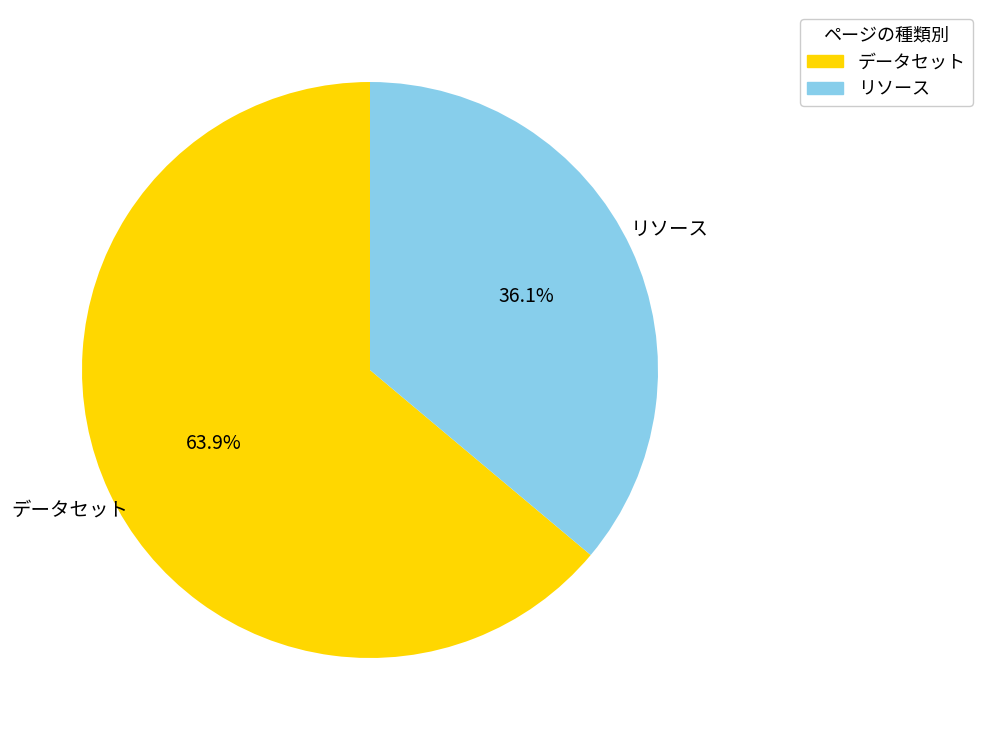

Is there any slice that represents more than half of the pie?

Yes